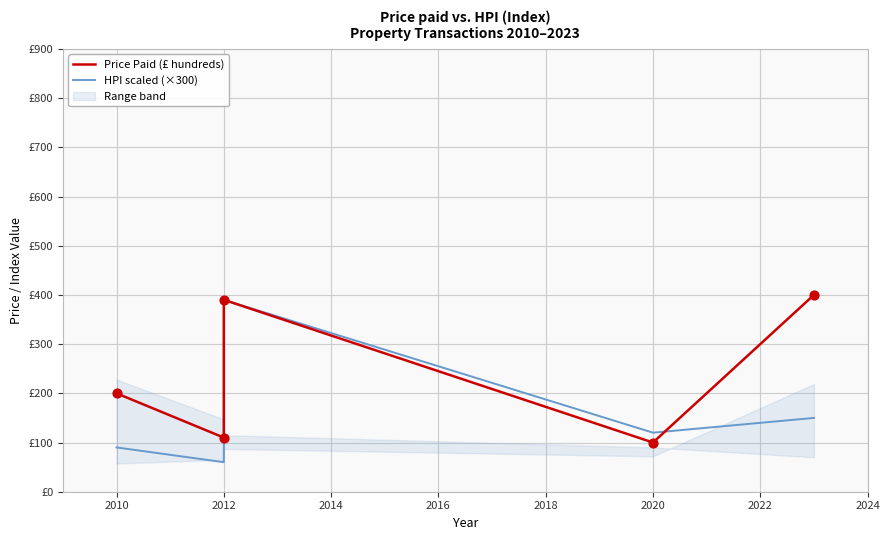

What is the total value across all series at 2020?

220